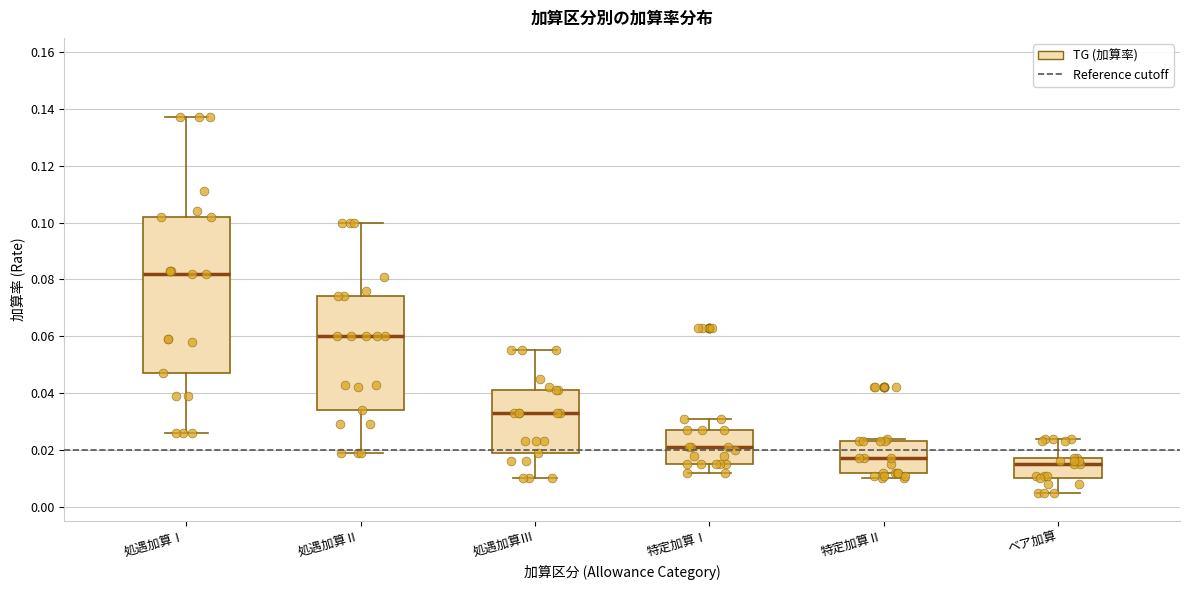

Which box has the lowest median line?

ベア加算